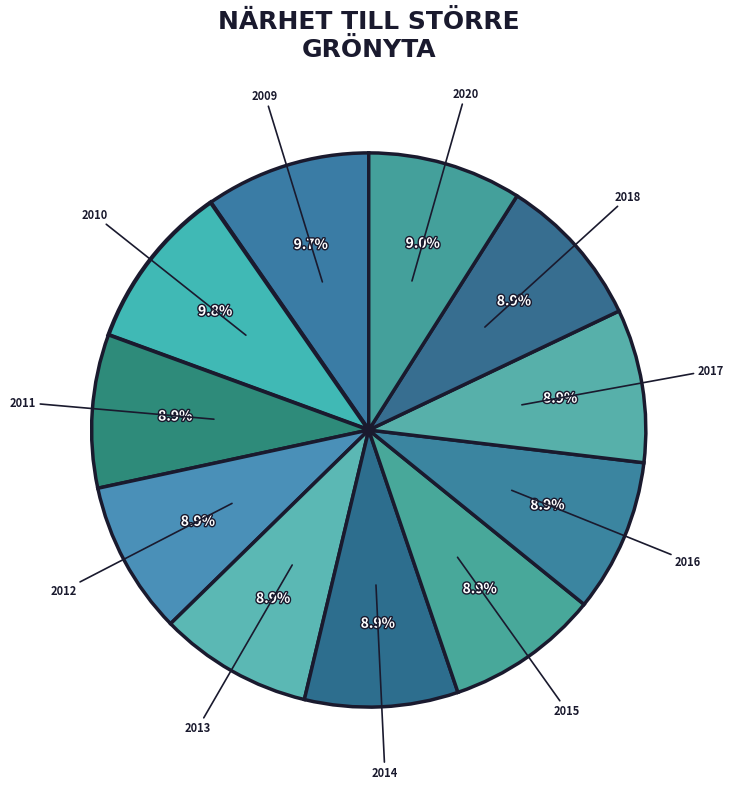

Count the number of slices in the pie.

11